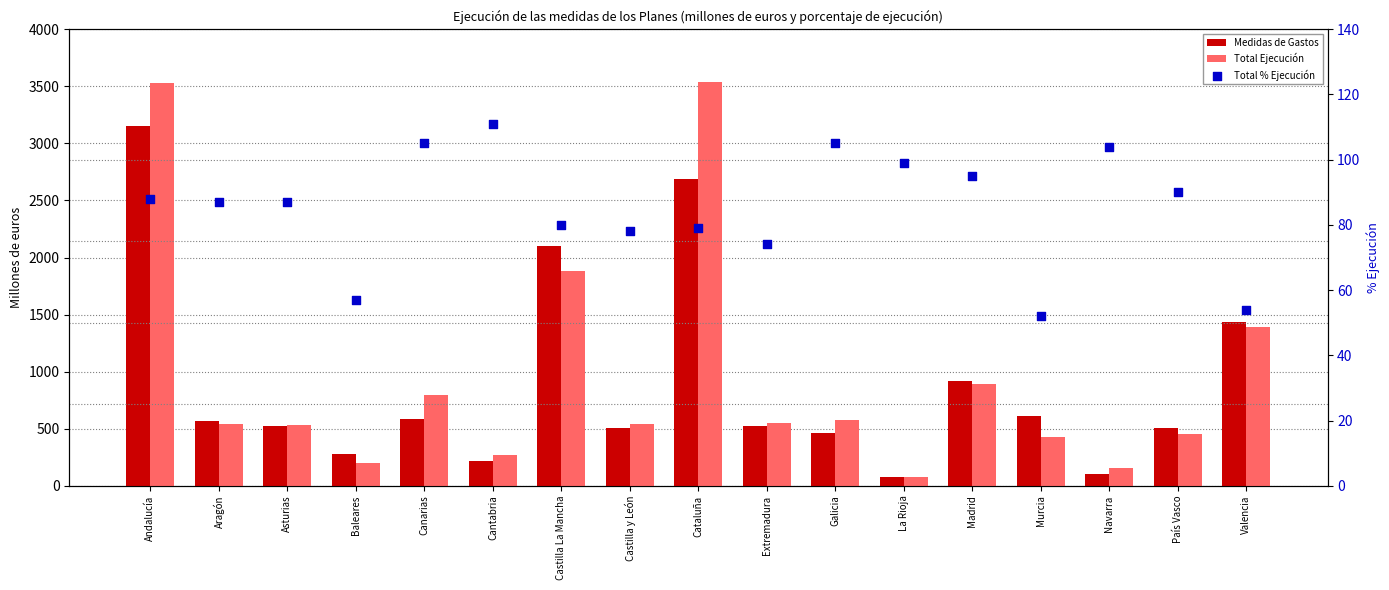

What is the total value across all series at Murcia?

1089